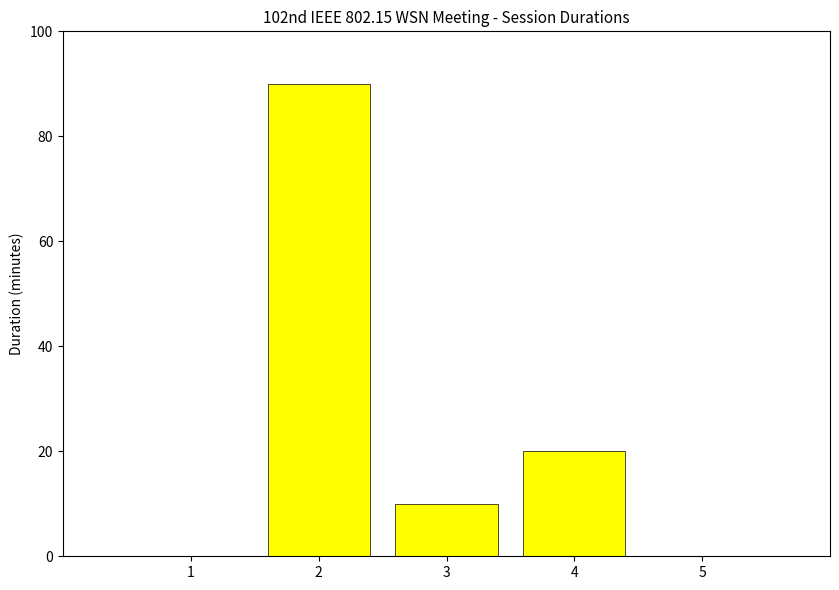

Is it true that the value at 1 is -55?

False